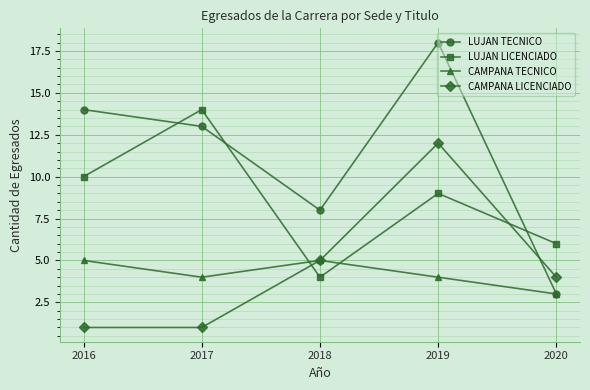

Reading left to right, list all the values displayed in this chart.

LUJAN TECNICO: 2016=14	2017=13	2018=8	2019=18	2020=3
LUJAN LICENCIADO: 2016=10	2017=14	2018=4	2019=9	2020=6
CAMPANA TECNICO: 2016=5	2017=4	2018=5	2019=4	2020=3
CAMPANA LICENCIADO: 2016=1	2017=1	2018=5	2019=12	2020=4